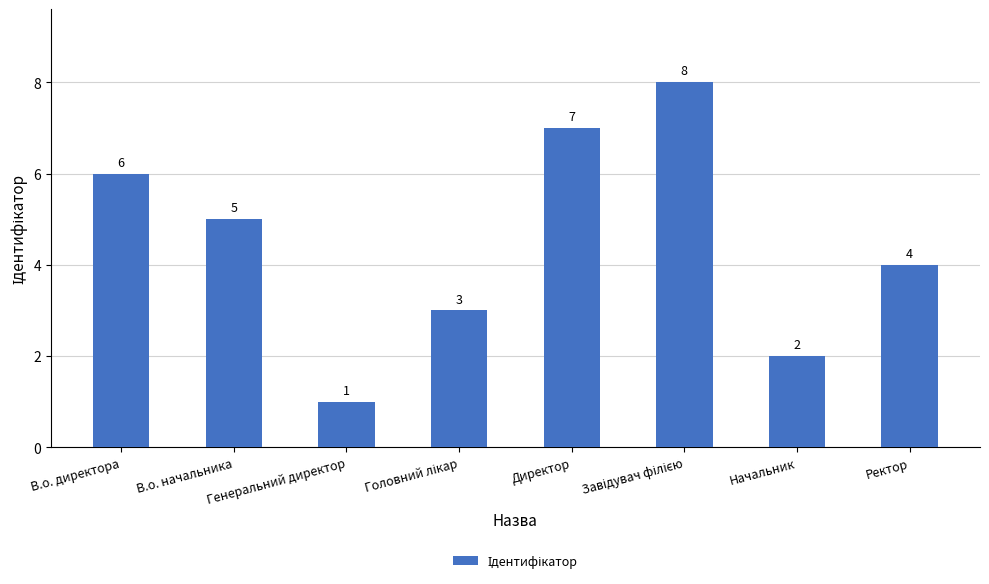

What is the minimum value shown in the chart?

1